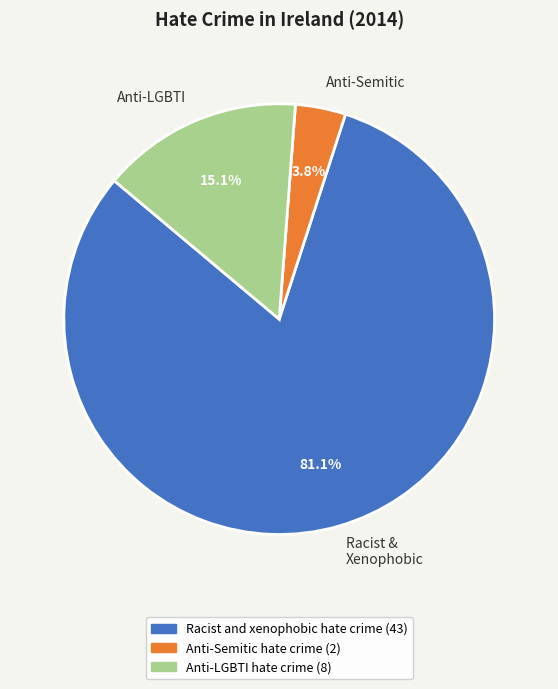

To the nearest percent, what is the combined percentage of Racist and xenophobic hate crime and Anti-LGBTI hate crime?

96%